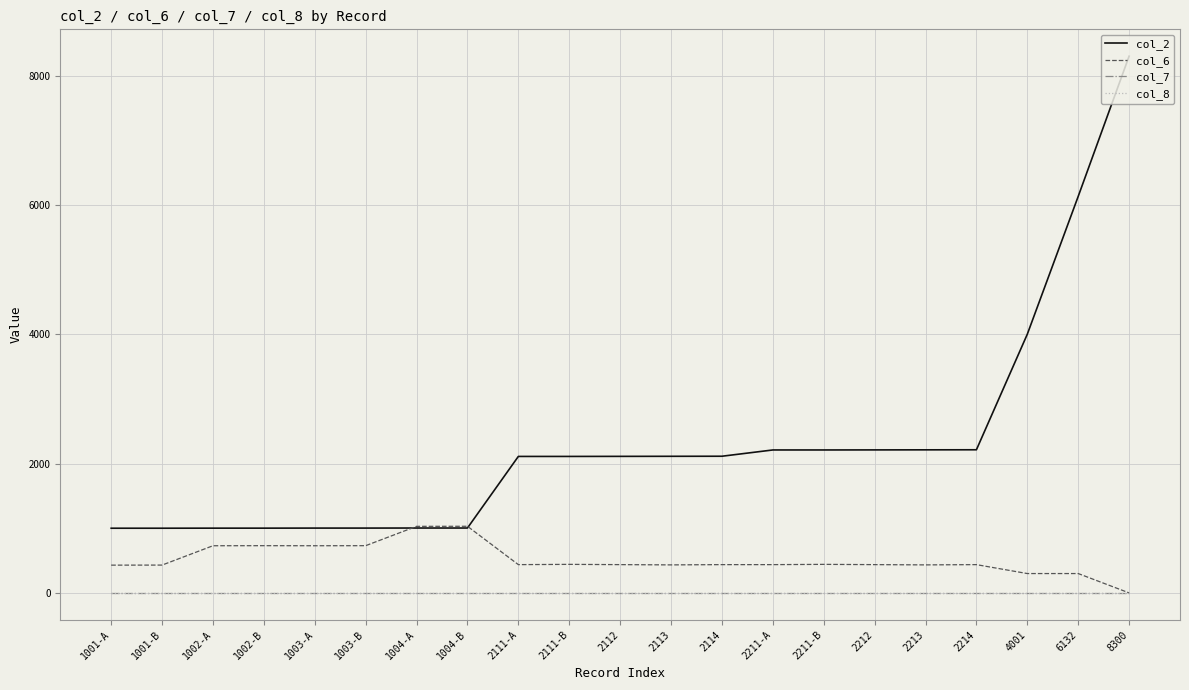

What is the minimum value for col_6?

1